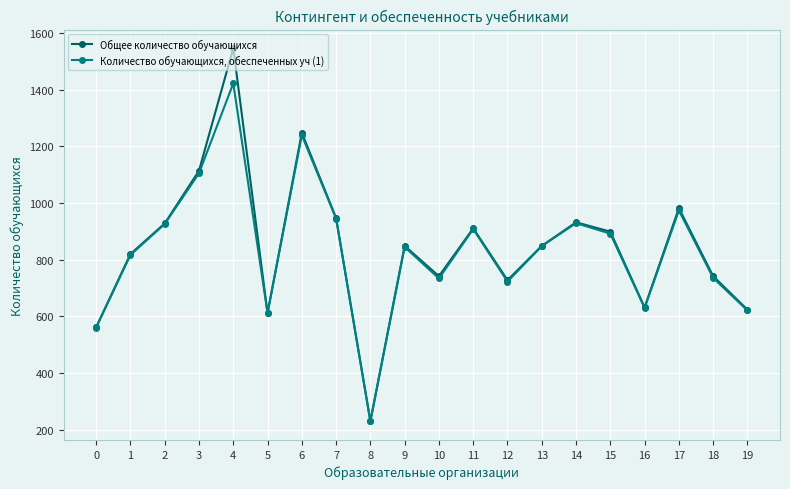

What is the maximum value for Количество обучающихся, обеспеченных уч (1)?

1422